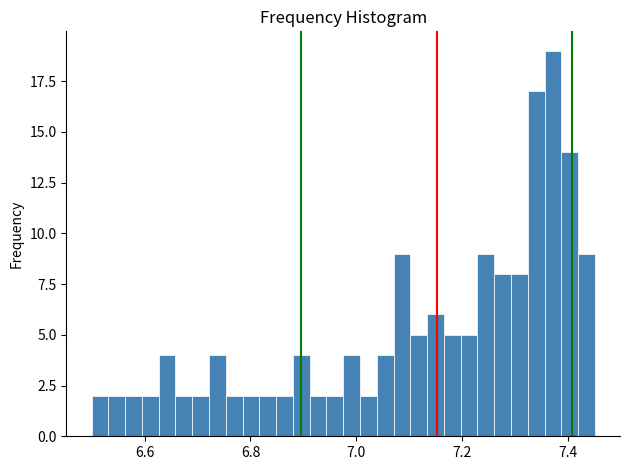

Around what value on the x-axis is the tallest bar? Give the approximate position of its centre, as read against the axis.

7.38